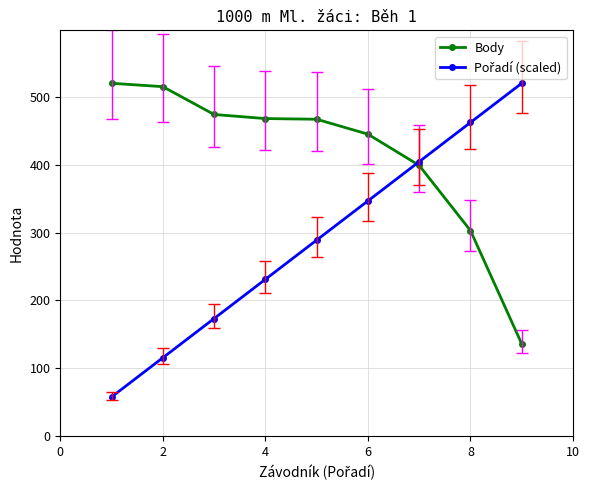

Which series has the largest total across all categories?

Body